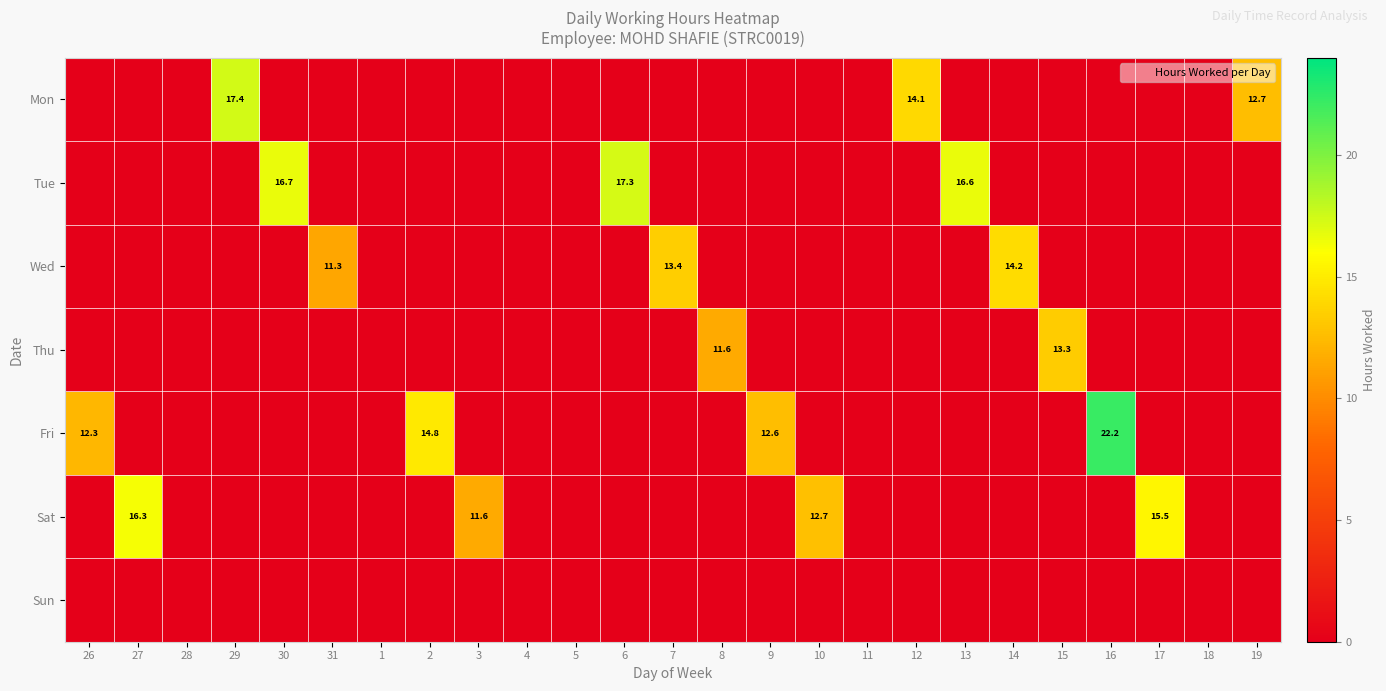

At which category does the chart reach its peak across all series?

16